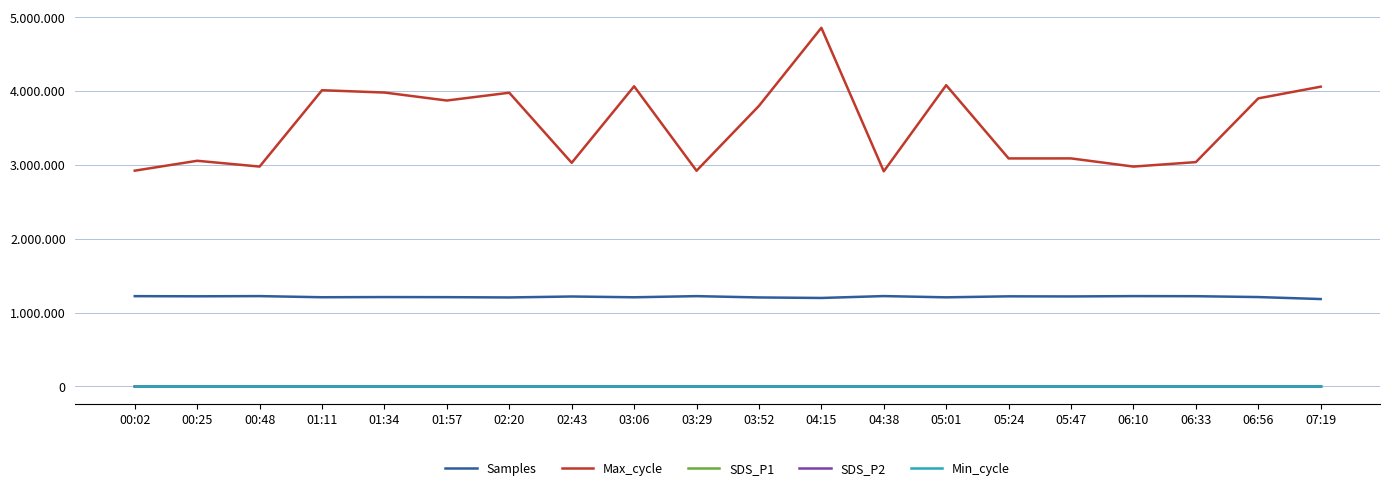

Rank the categories by Max_cycle value from highest to lowest.

04:15, 05:01, 03:06, 07:19, 01:11, 01:34, 02:20, 06:56, 01:57, 03:52, 05:47, 05:24, 00:25, 06:33, 02:43, 00:48, 06:10, 00:02, 03:29, 04:38